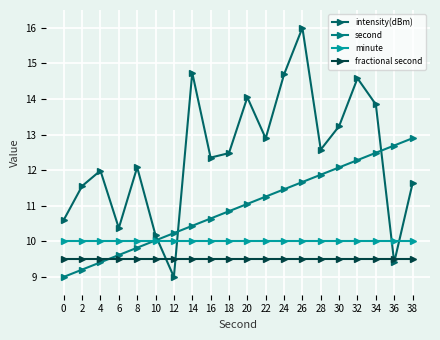

Rank the series by their maximum value, from highest to lowest.

intensity(dBm), second, minute, fractional second